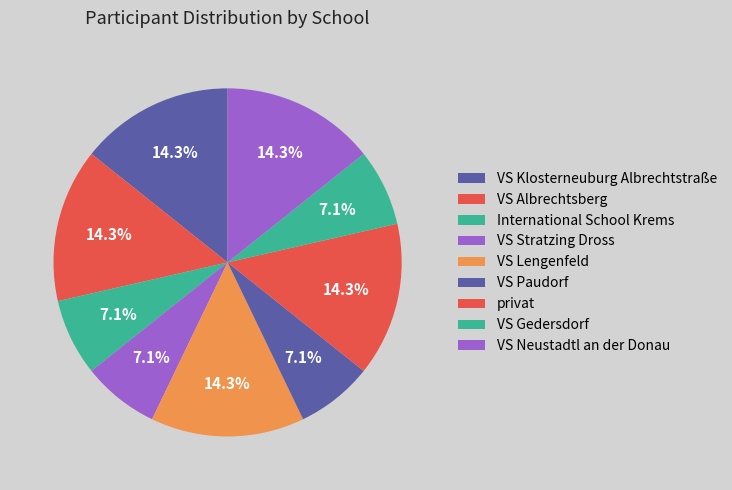

What is the largest slice in the pie chart?

VS Klosterneuburg Albrechtstraße